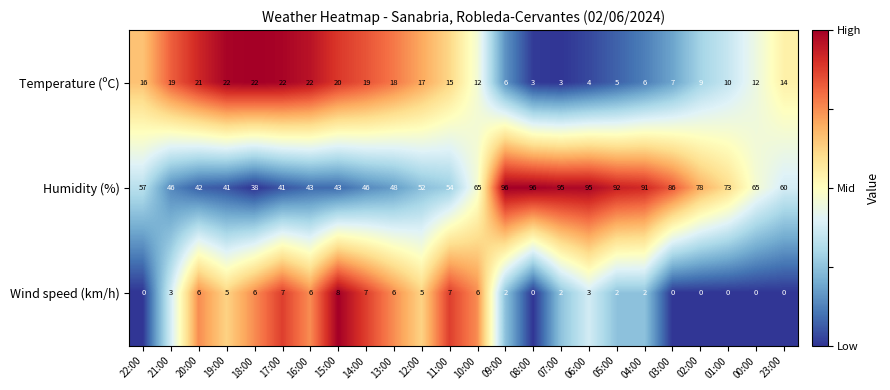

At how many categories does at least one series exceed 0?

24